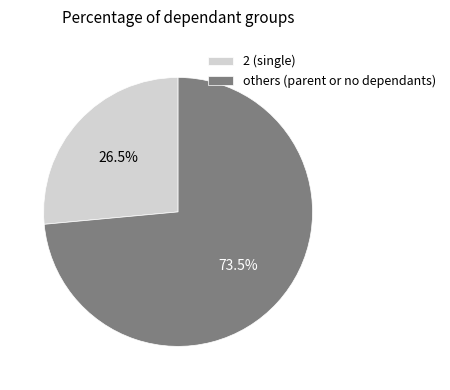

Which category has the smallest portion of the pie?

2 (single)